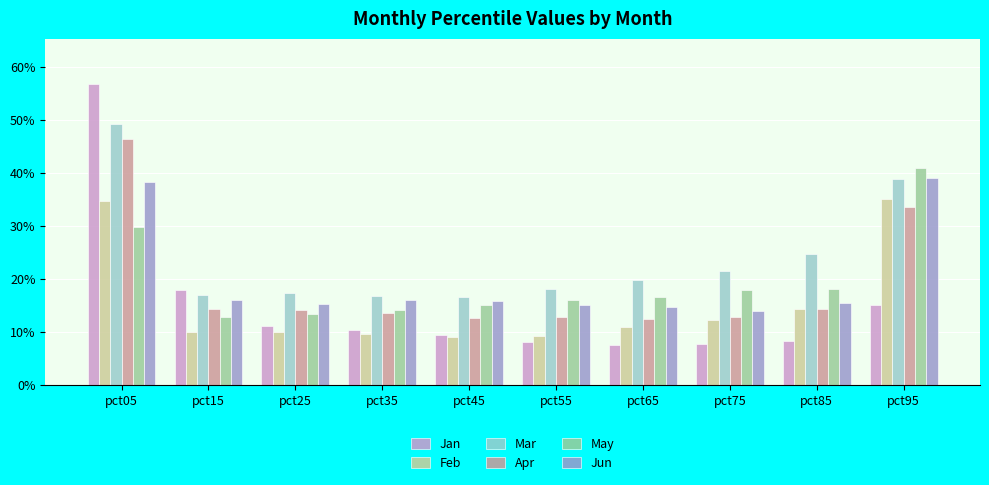

Rank the series by their maximum value, from highest to lowest.

Jan, Mar, Apr, May, Jun, Feb